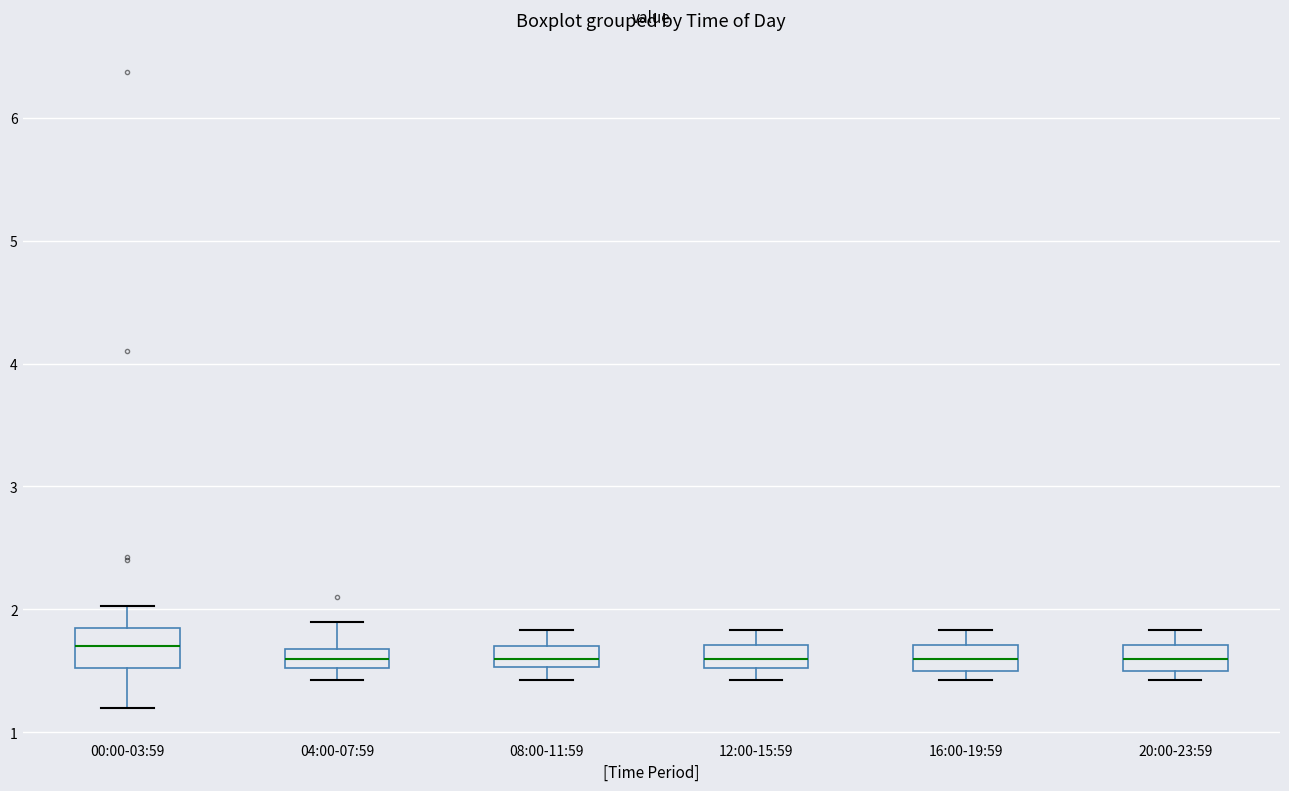

Reading left to right, read every box against the y-axis: the position of its median line, the range the box covers, and the ends of its whiskers. The values are not printed on the chart, so give them approximately, as read against the axis.

00:00-03:59: median 1.7, box 1.5 to 1.8, whiskers 1.2 to 2.0
04:00-07:59: median 1.6, box 1.5 to 1.7, whiskers 1.4 to 1.9
08:00-11:59: median 1.6, box 1.5 to 1.7, whiskers 1.4 to 1.8
12:00-15:59: median 1.6, box 1.5 to 1.7, whiskers 1.4 to 1.8
16:00-19:59: median 1.6, box 1.5 to 1.7, whiskers 1.4 to 1.8
20:00-23:59: median 1.6, box 1.5 to 1.7, whiskers 1.4 to 1.8